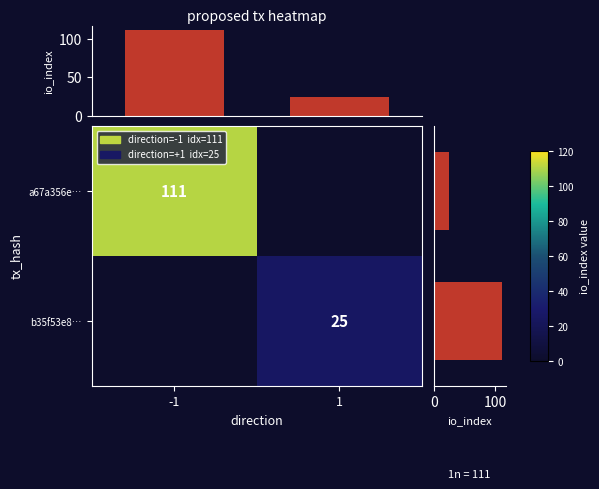

Between 1 and -1, which is larger?

-1